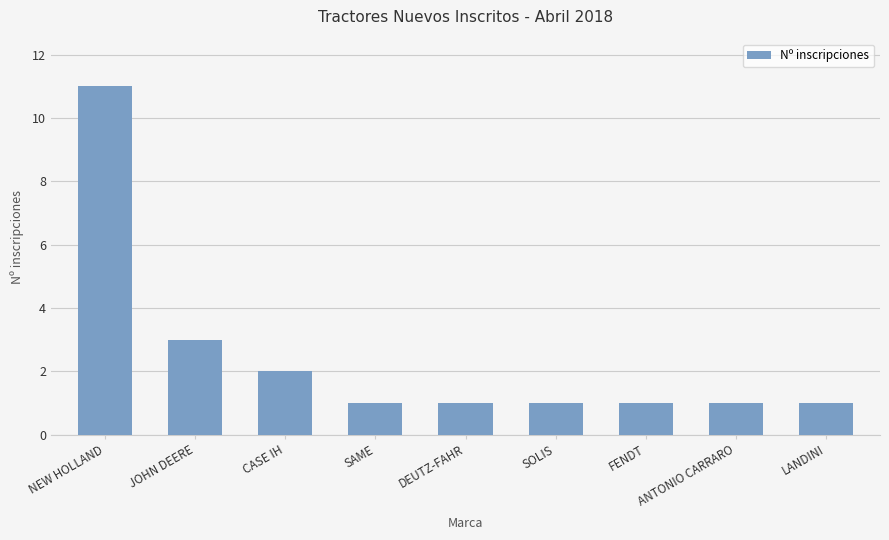

Reading left to right, what are all the values shown in this chart?

NEW HOLLAND=11	JOHN DEERE=3	CASE IH=2	SAME=1	DEUTZ-FAHR=1	SOLIS=1	FENDT=1	ANTONIO CARRARO=1	LANDINI=1